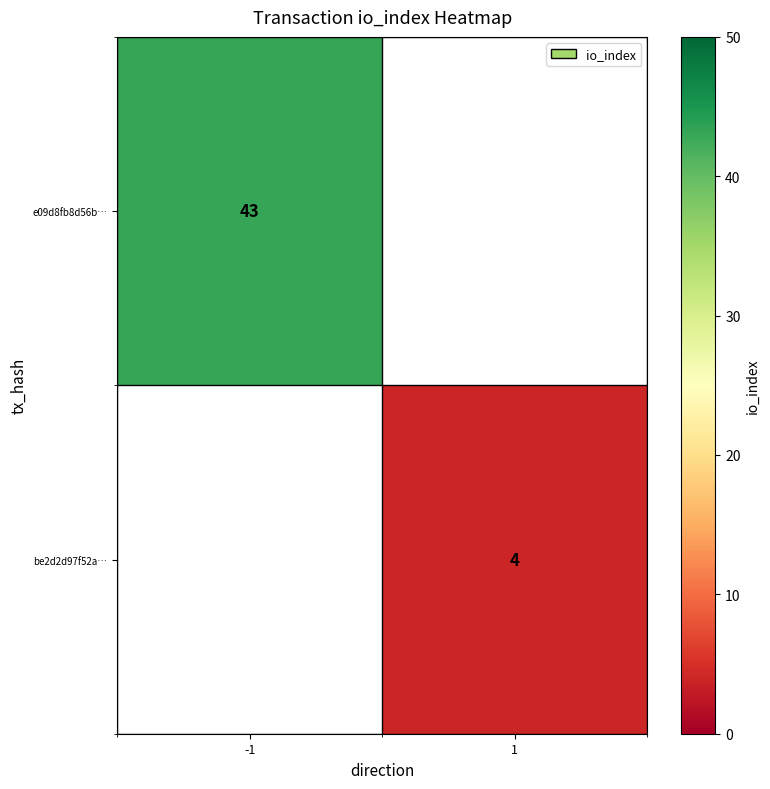

The e09d8fb8d56b… series shows 30 at -1. True or false?

False